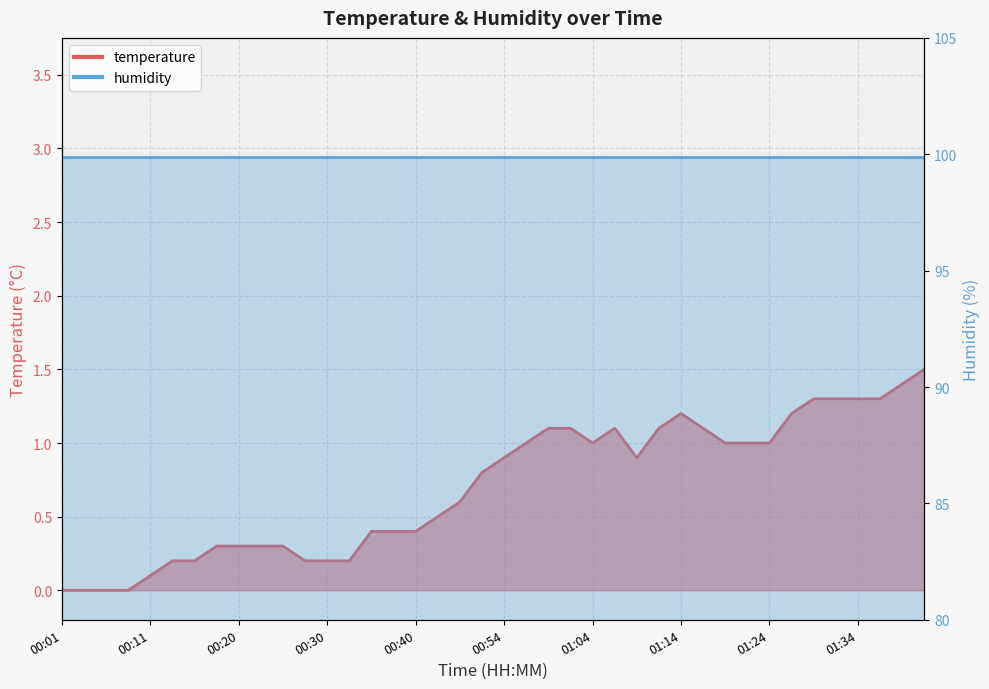

What is the change in value from 00:48 to 01:34?

+0.5